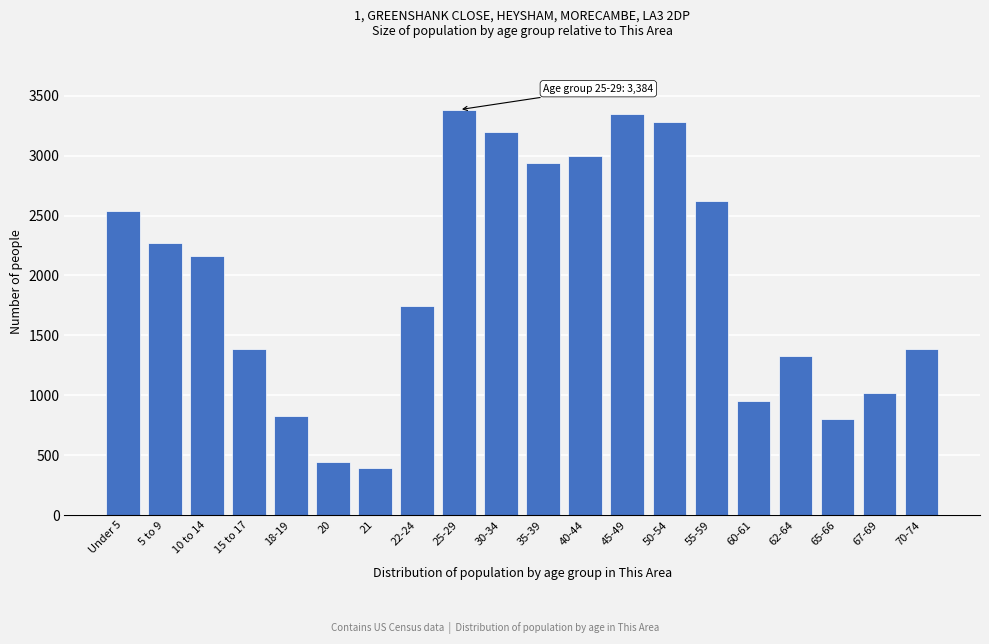

At which label is the value closest to 1888?

22-24